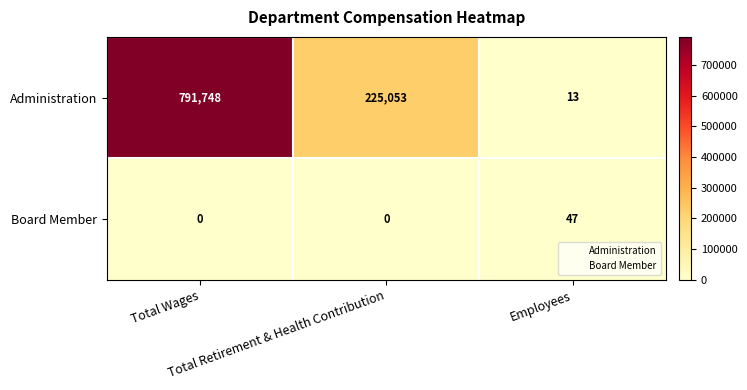

Rank the series by their average value, from highest to lowest.

Administration, Board Member